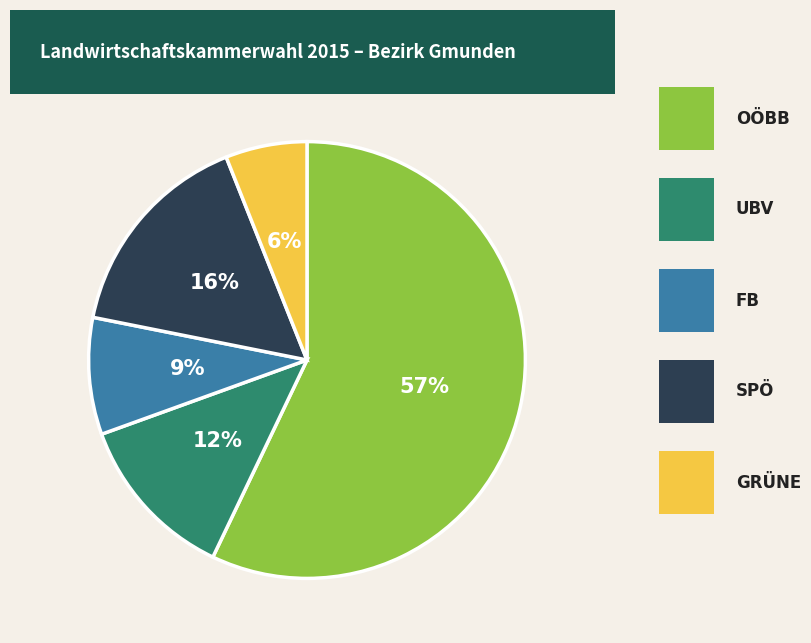

Does any single category account for the majority?

Yes